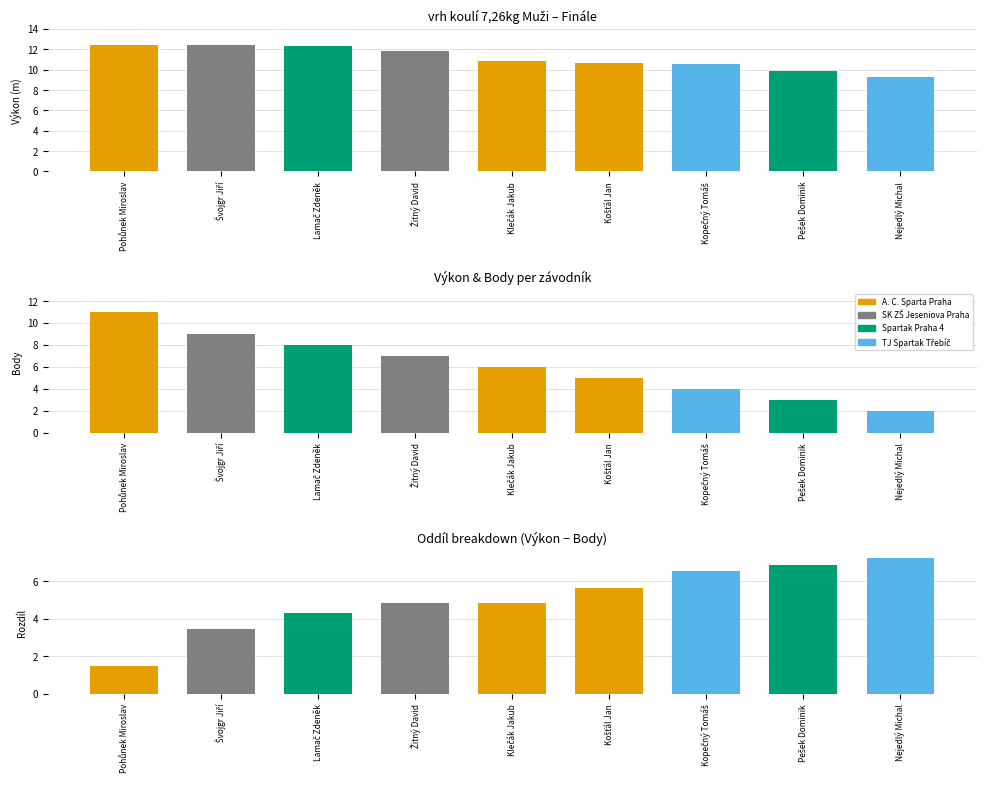

Which label corresponds to the largest value in the chart?

Pohůnek Miroslav